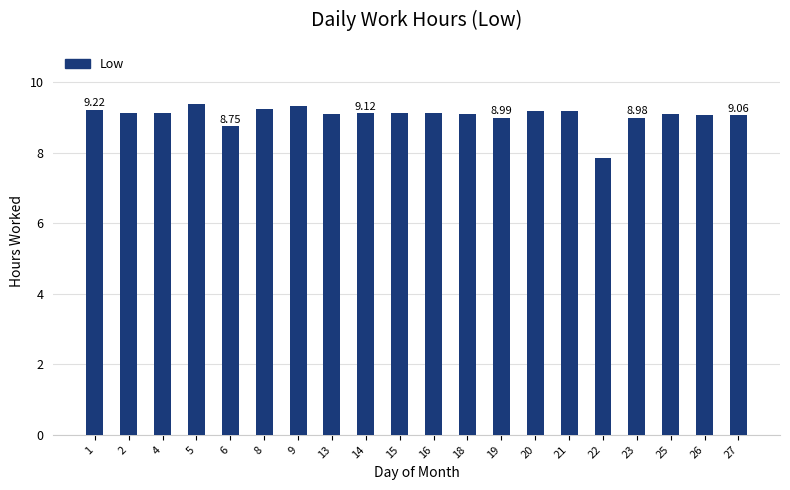

Is it true that the value at 1 is 6.2?

False